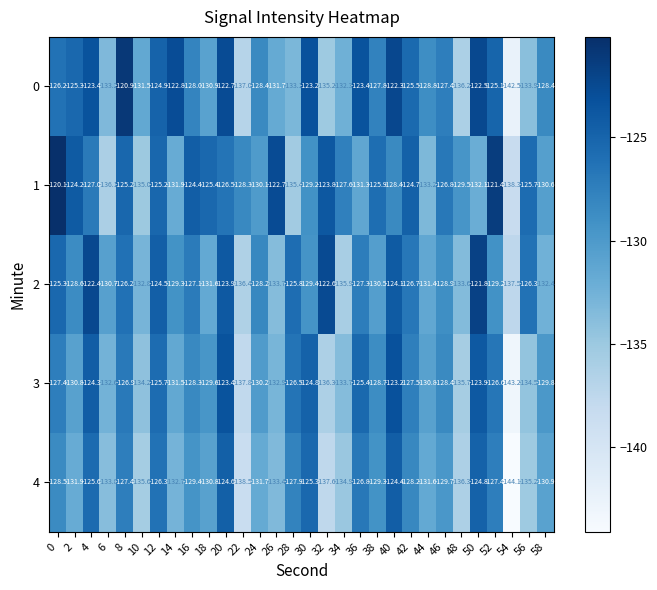

How many data points in 0 are less than -127?

17